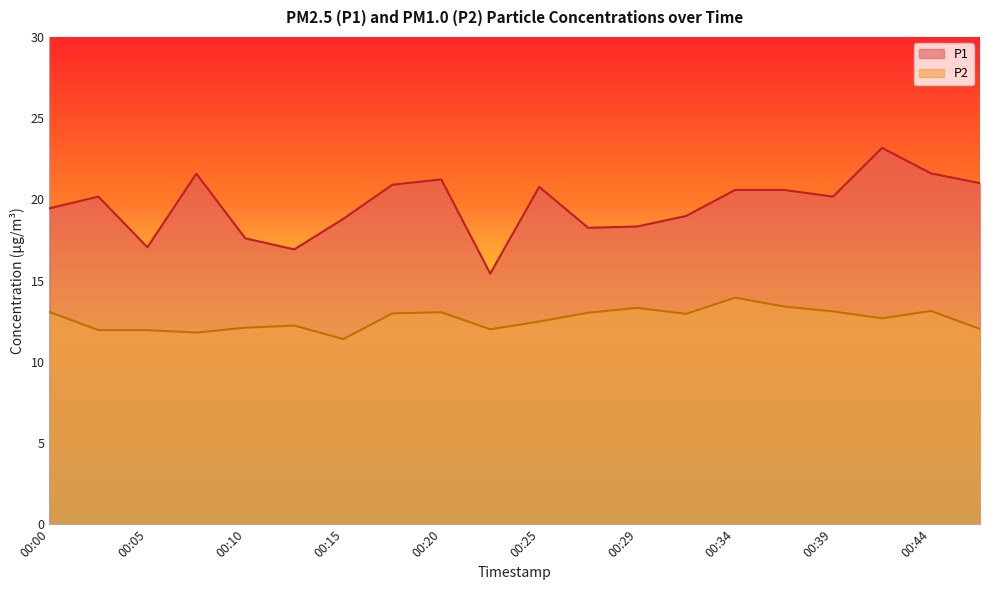

Reading left to right, what are all the values shown in this chart?

P1: 19.4	20.2	17.1	21.6	17.6	16.9	18.8	20.9	21.2	15.4	20.8	18.2	18.3	19.0	20.6	20.6	20.2	23.2	21.6	21.0
P2: 13.1	11.9	11.9	11.8	12.1	12.2	11.4	13.0	13.1	12.0	12.5	13.0	13.3	12.9	13.9	13.4	13.1	12.7	13.1	12.0